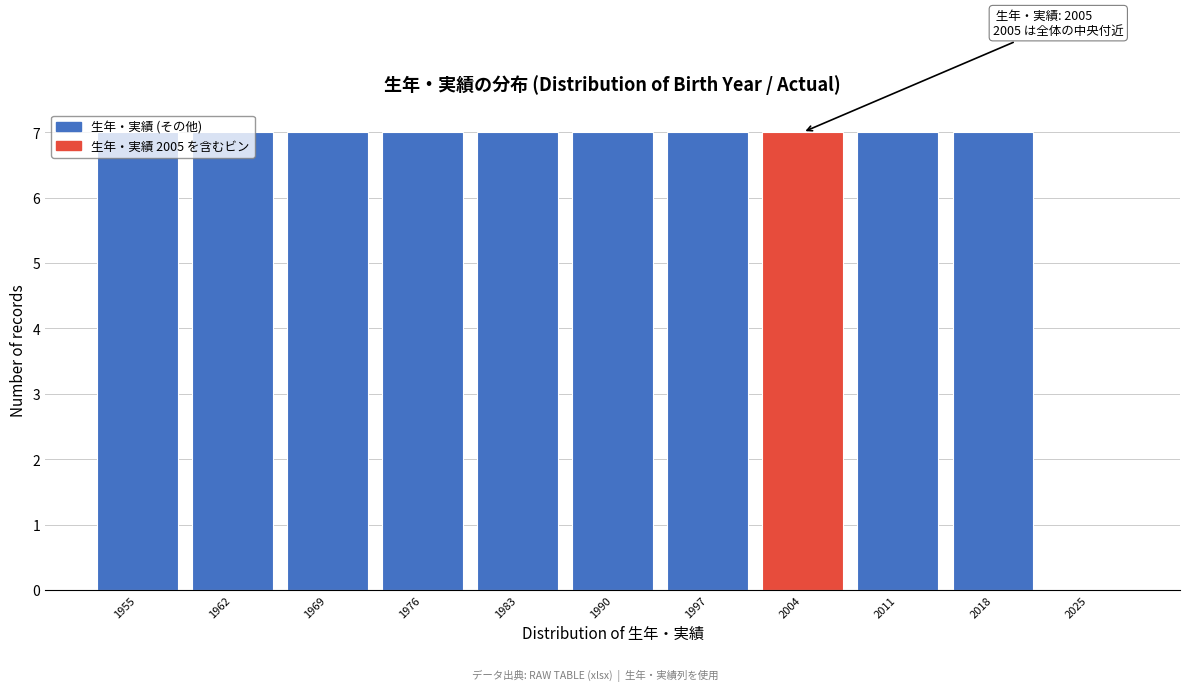

What is the sum of all values?

70